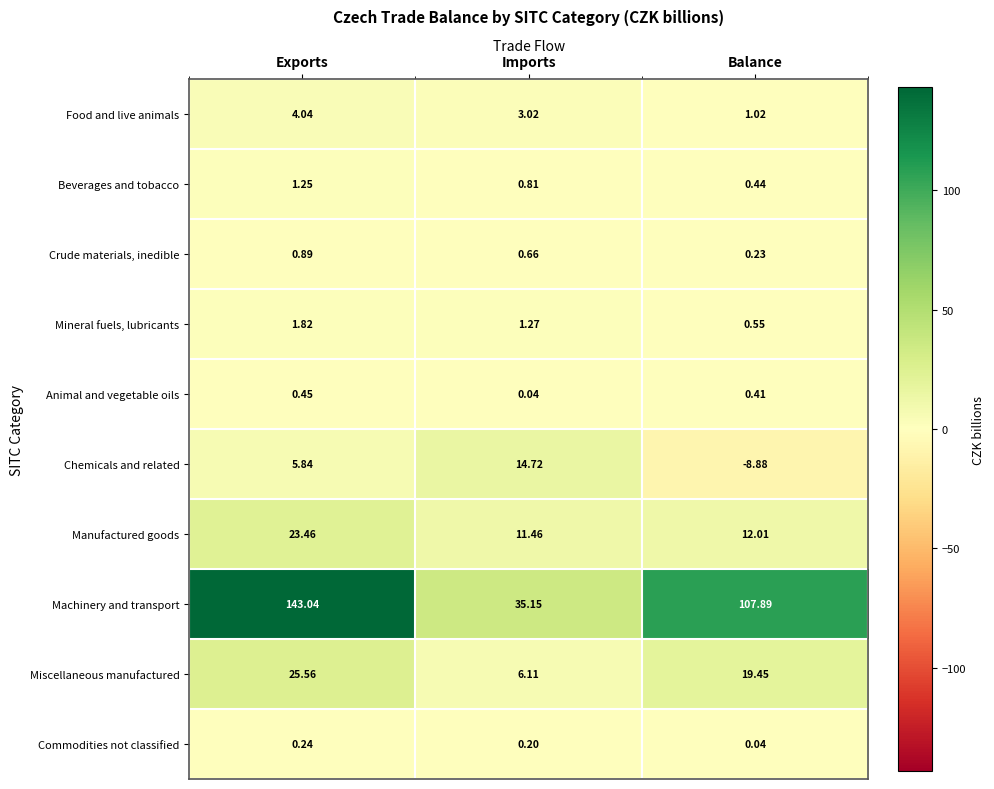

Which category has the highest value in the Crude materials, inedible series?

Exports